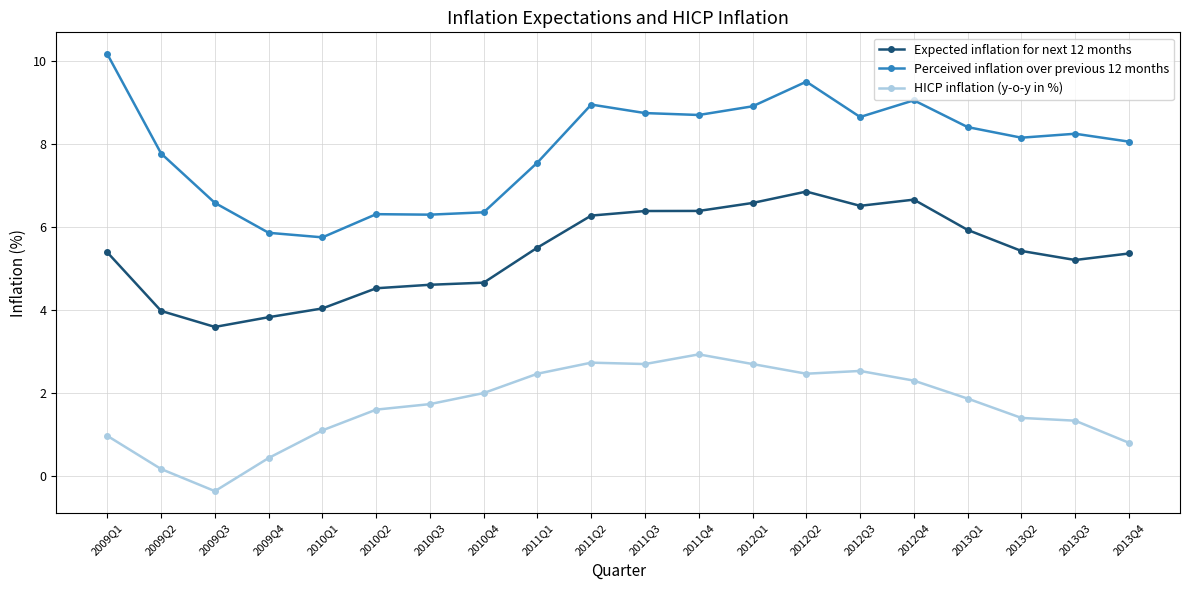

At how many categories does at least one series exceed 7?

14